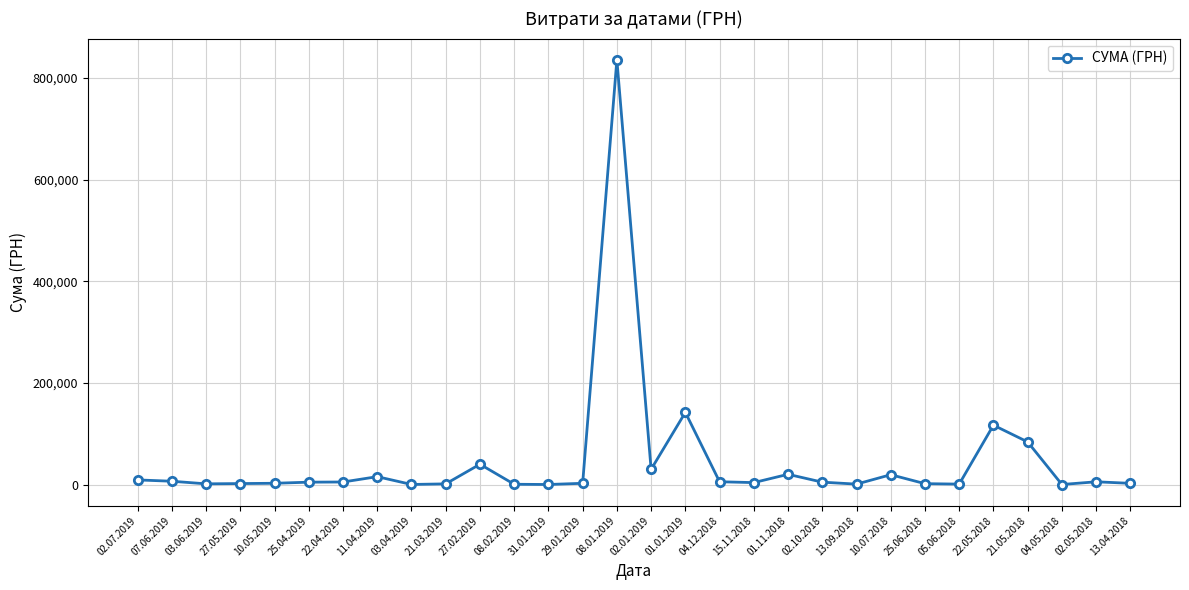

What is the sum of all values?

1378167.5